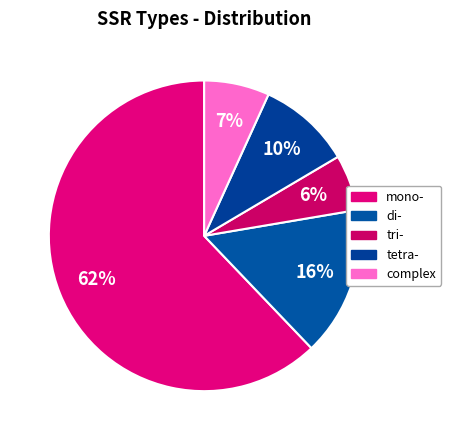

The mono- slice represents 62% of the pie. True or false?

True